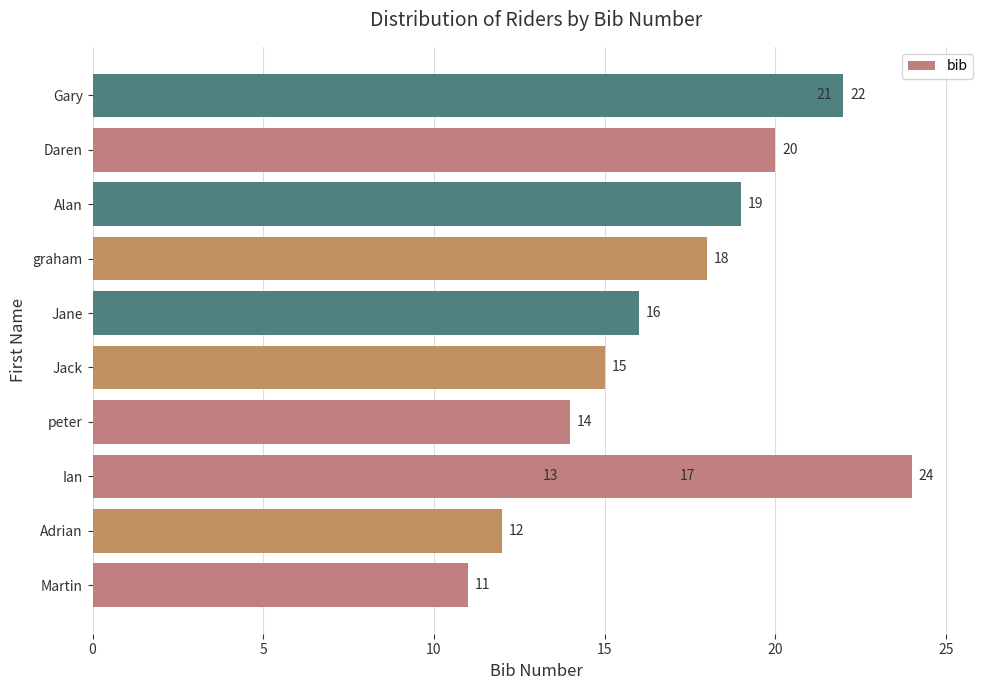

What is the average value?

17